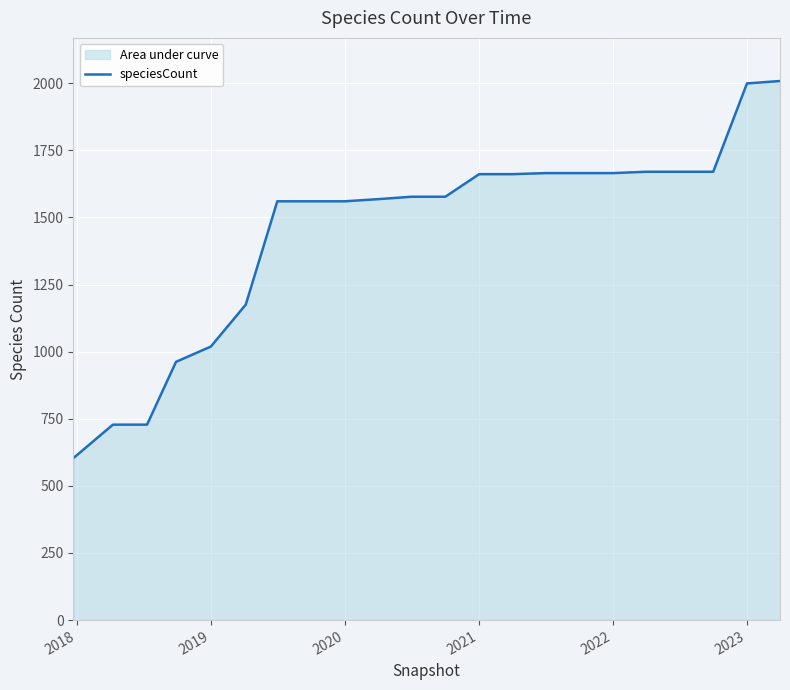

What is the maximum value shown in the chart?

2008